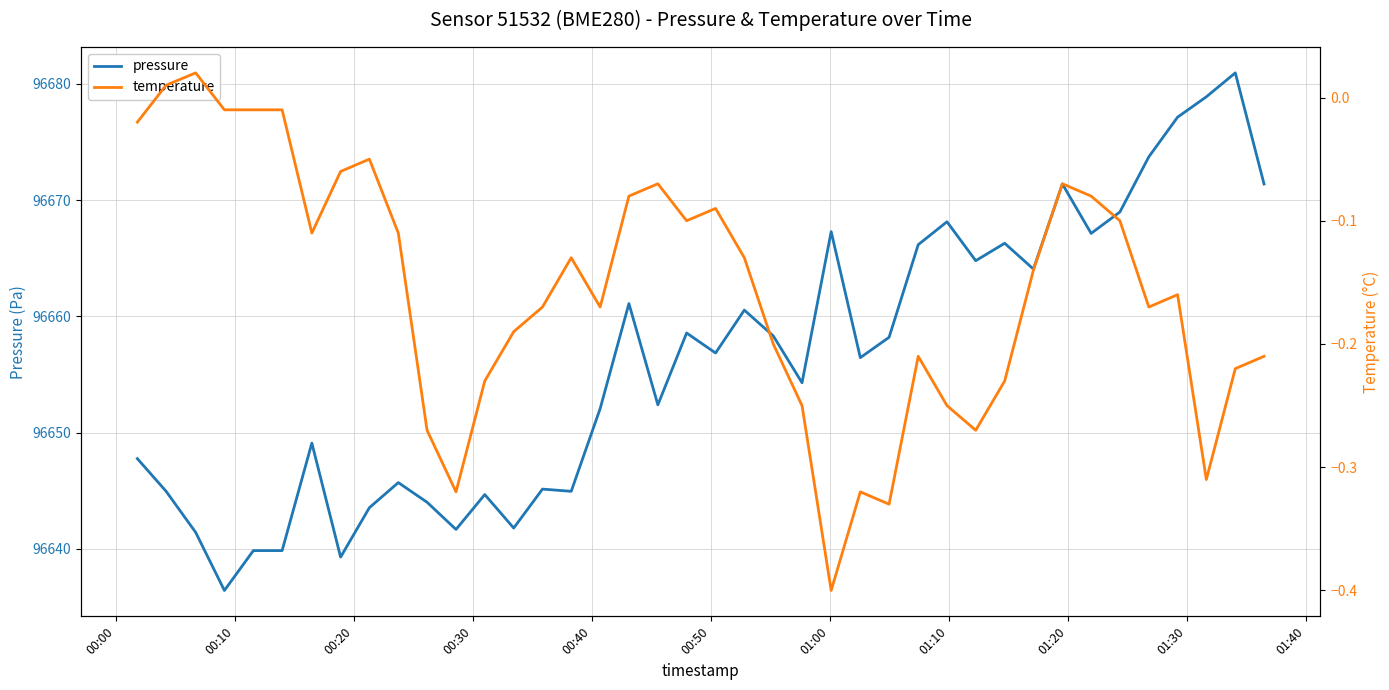

Reading left to right, what are all the values shown in this chart?

pressure: 96647.8	96644.9	96641.4	96636.4	96639.8	96639.8	96649.1	96639.3	96643.5	96645.7	96644.0	96641.7	96644.7	96641.8	96645.1	96644.9	96652.1	96661.1	96652.4	96658.6	96656.8	96660.5	96658.3	96654.3	96667.3	96656.4	96658.2	96666.2	96668.1	96664.8	96666.3	96664.1	96671.4	96667.1	96669.0	96673.7	96677.1	96678.9	96680.9	96671.4
temperature: -0.0	0.0	0.0	-0.0	-0.0	-0.0	-0.1	-0.1	-0.1	-0.1	-0.3	-0.3	-0.2	-0.2	-0.2	-0.1	-0.2	-0.1	-0.1	-0.1	-0.1	-0.1	-0.2	-0.2	-0.4	-0.3	-0.3	-0.2	-0.2	-0.3	-0.2	-0.1	-0.1	-0.1	-0.1	-0.2	-0.2	-0.3	-0.2	-0.2